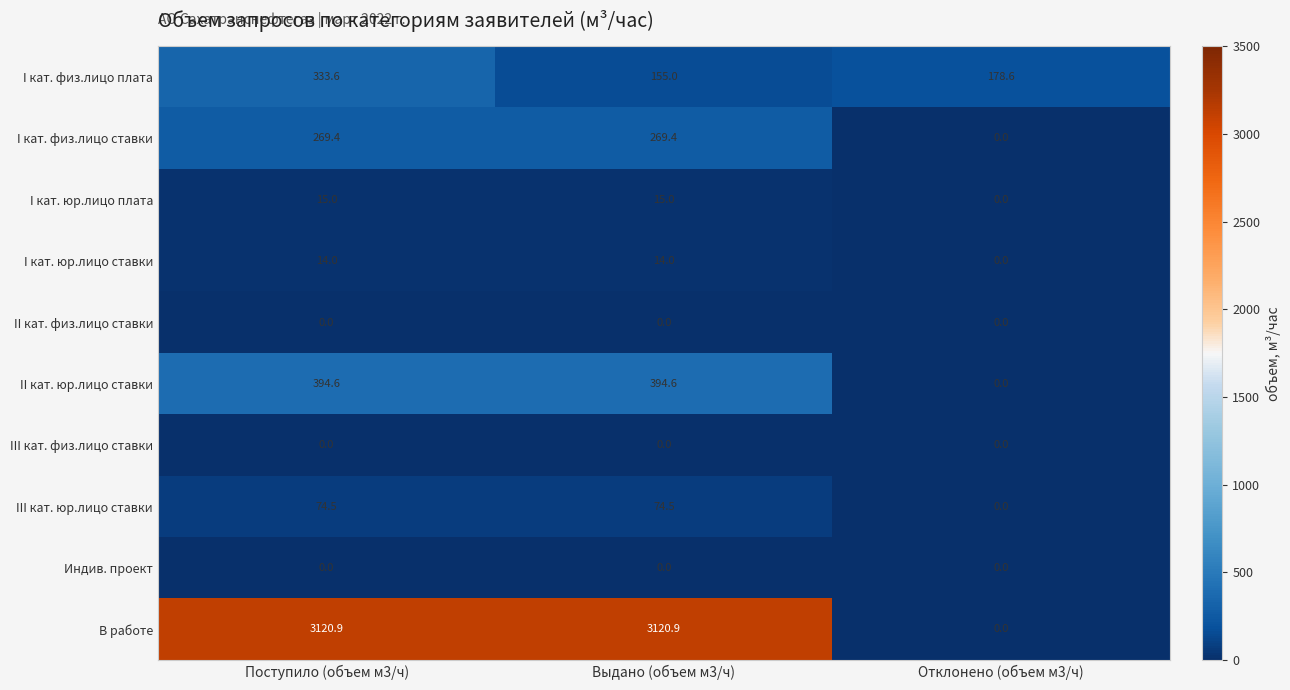

What is the greatest value displayed?

3120.9